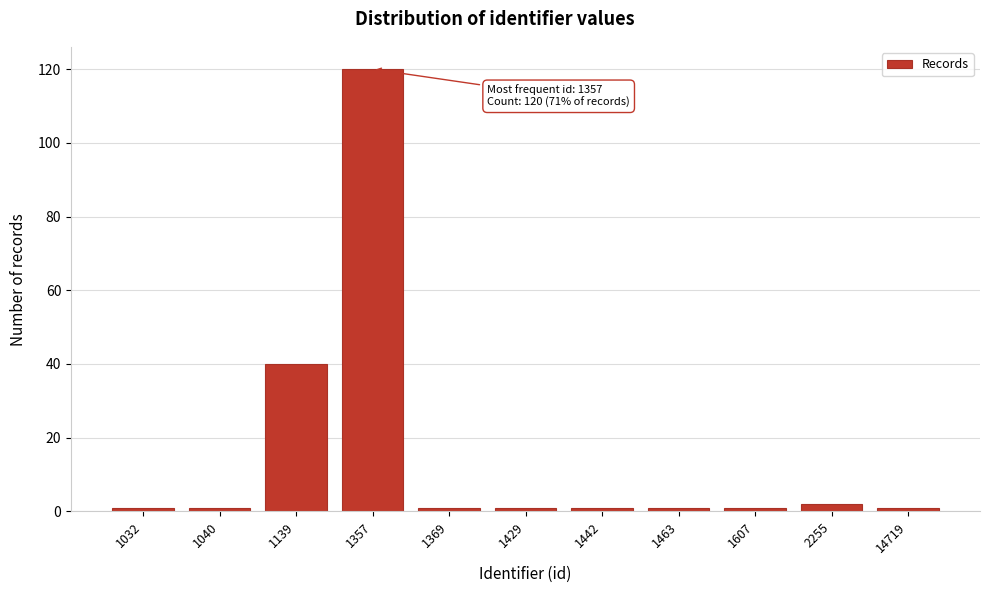

Reading left to right, what are all the values shown in this chart?

1	1	40	120	1	1	1	1	1	2	1